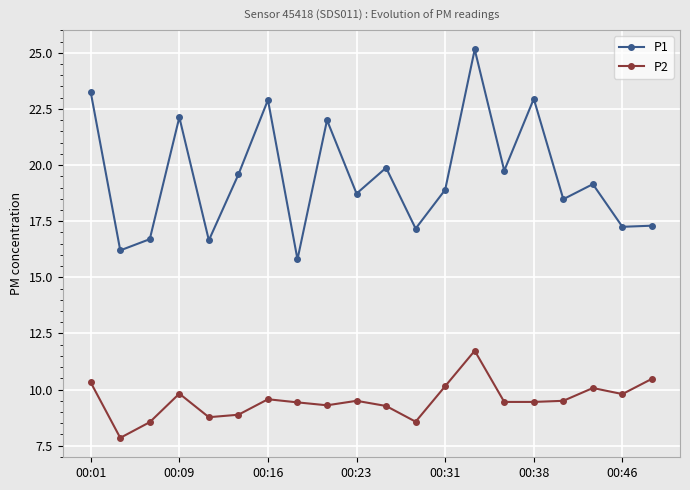

True or false: P1 and P2 cross at least once.

False